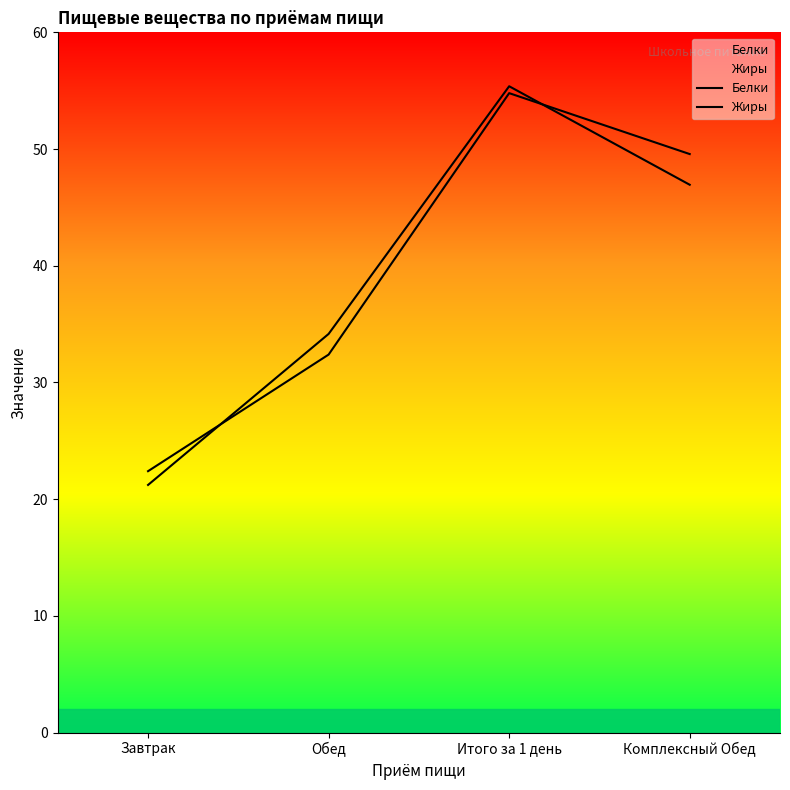

At which category is the sum across all series the highest?

Итого за 1 день